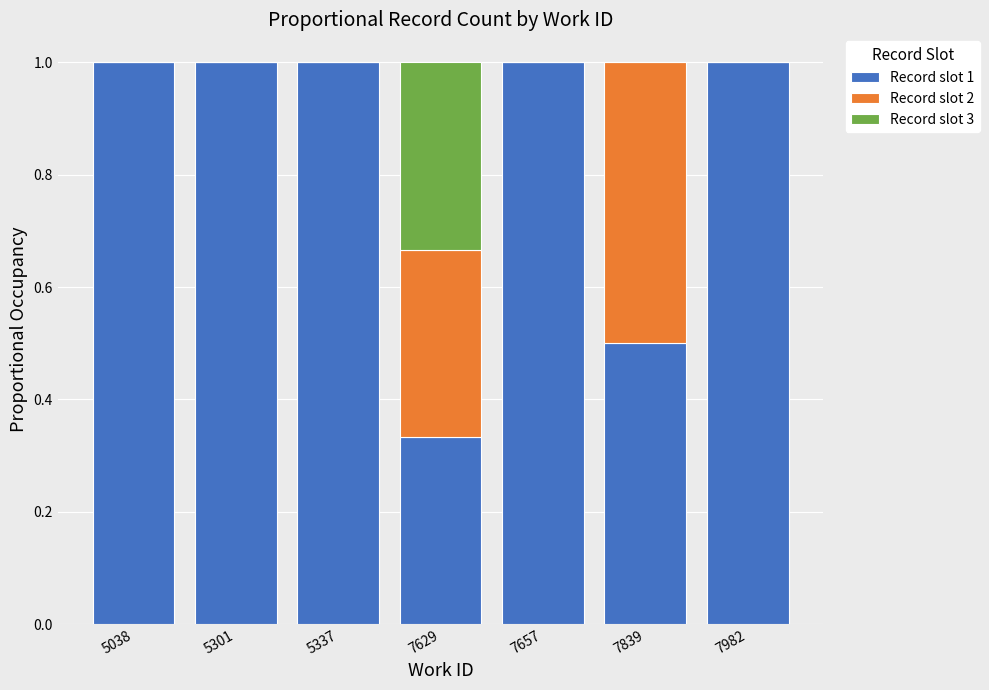

The value of Record slot 1 at 5301 is 1.0. True or false?

True